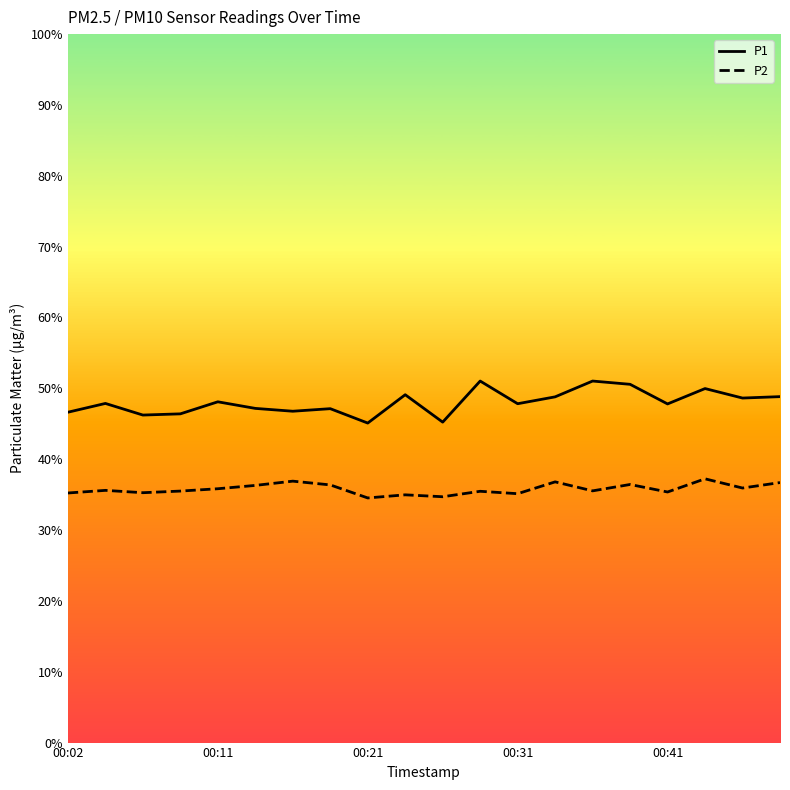

True or false: P1 and P2 intersect in this chart.

False